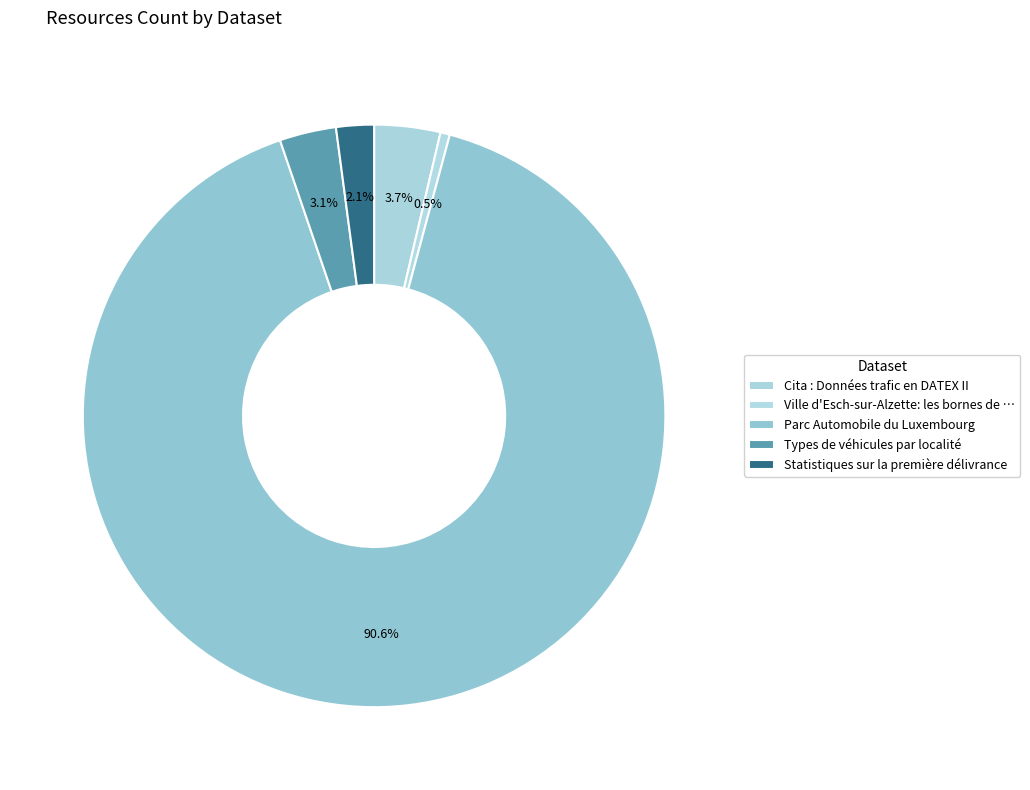

Is Parc Automobile du Luxembourg the majority of the pie?

Yes